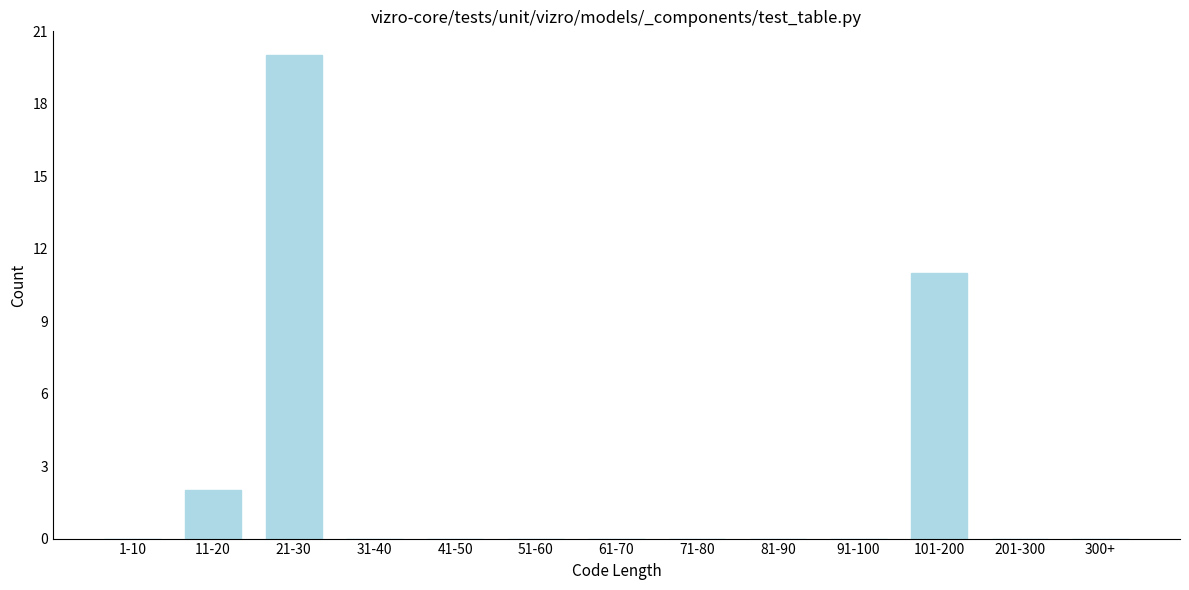

Reading left to right, what are all the values shown in this chart?

1-10=0	11-20=2	21-30=20	31-40=0	41-50=0	51-60=0	61-70=0	71-80=0	81-90=0	91-100=0	101-200=11	201-300=0	300+=0